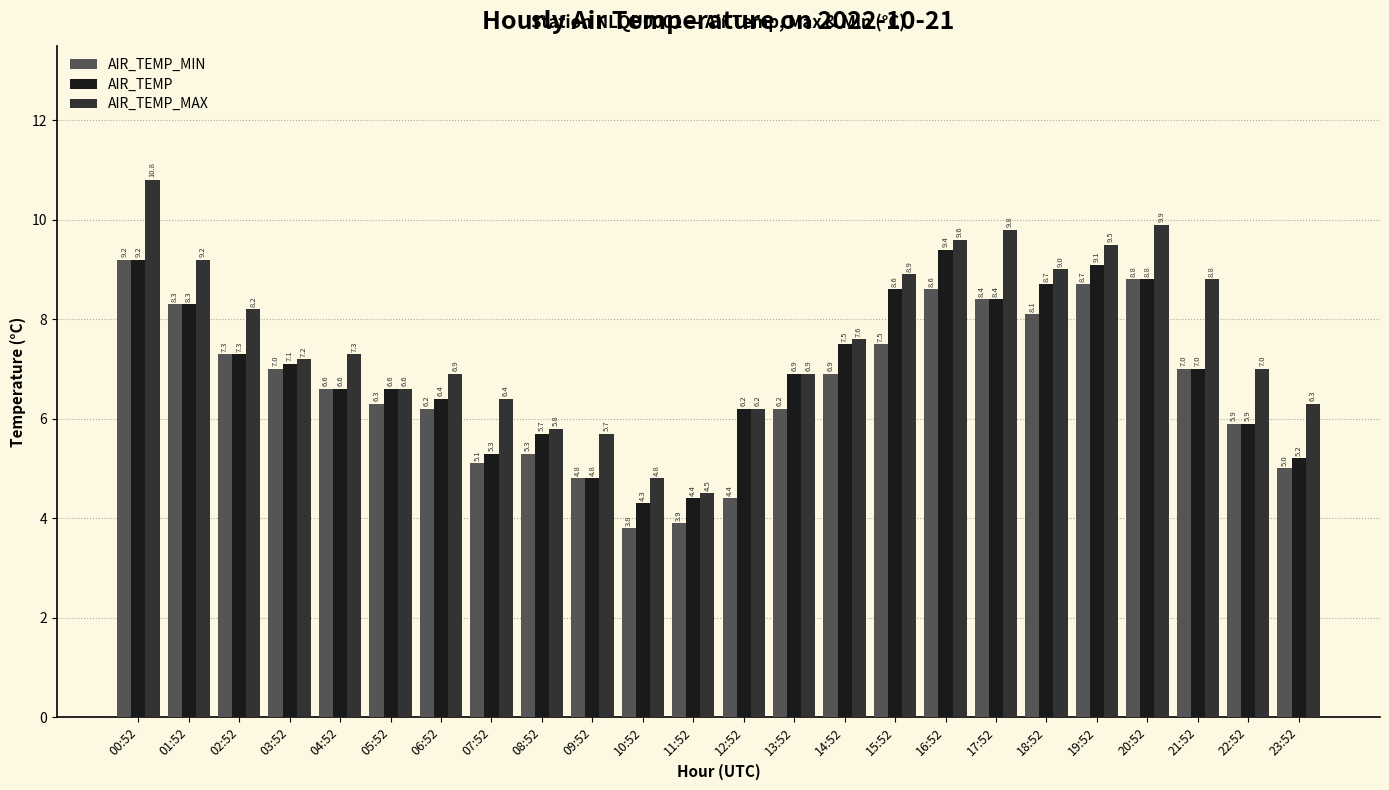

Which series has the widest spread of values?

AIR_TEMP_MAX